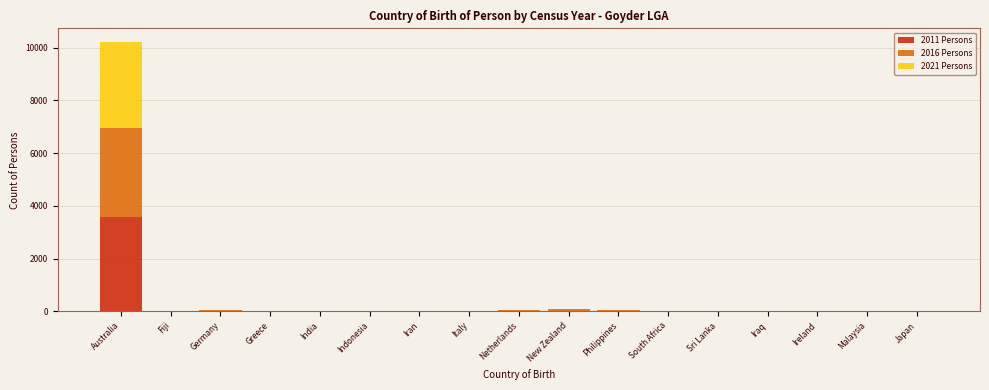

What is the sum of all 2011 Persons values?

3684